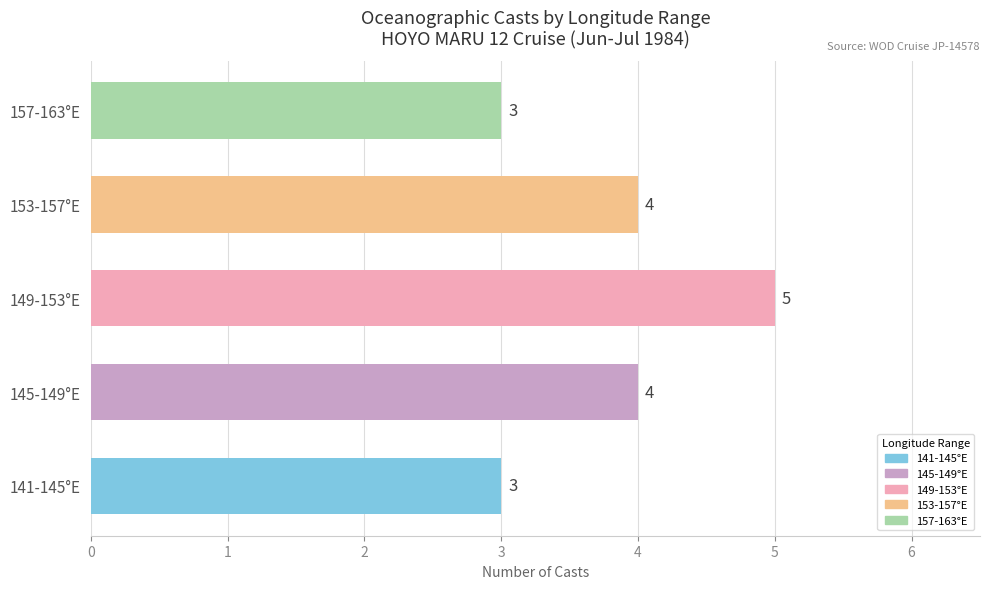

What is the ratio of the value at 153-157°E to the value at 157-163°E?

1.3